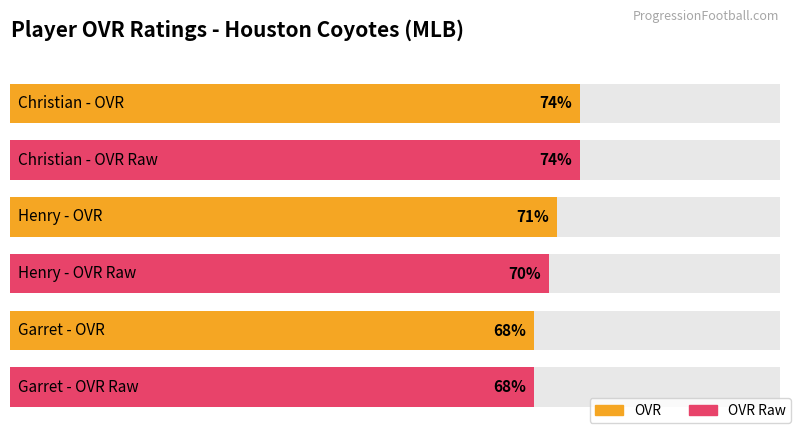

Which series has the largest total across all categories?

ovr